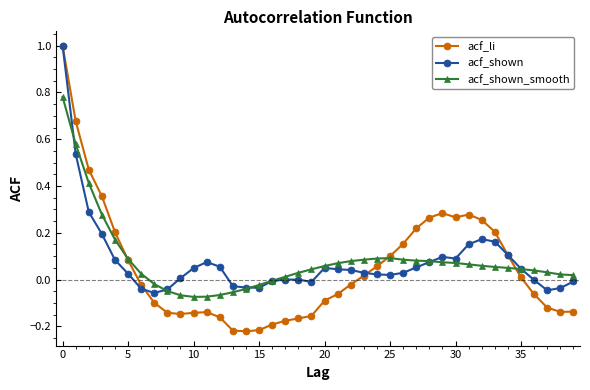

Which series has the largest range (max minus min)?

acf_li